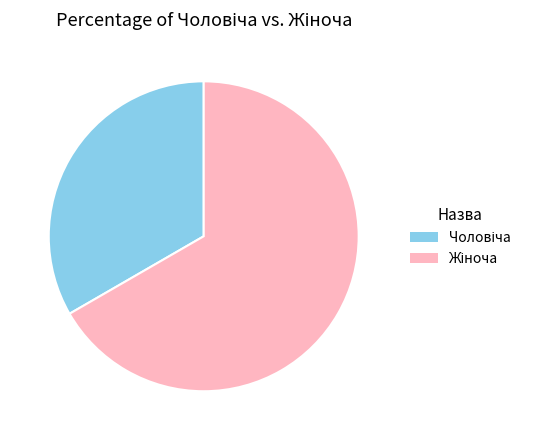

Does any single category account for the majority?

Yes